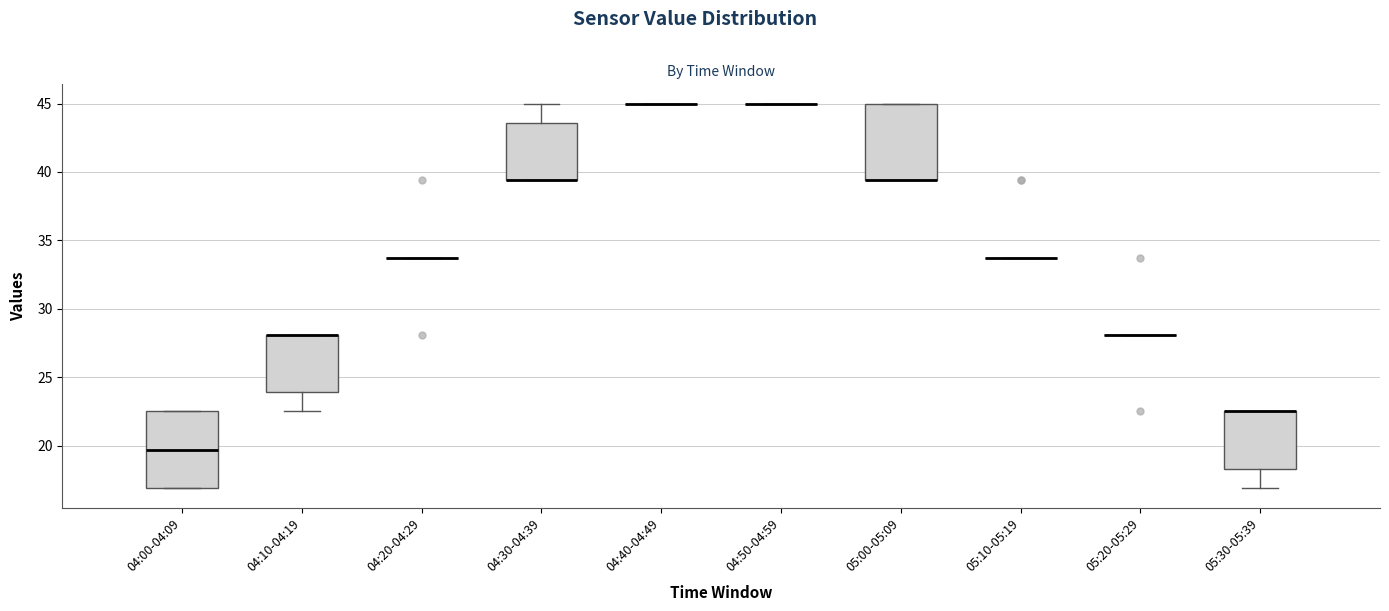

Reading left to right, read every box against the y-axis: the position of its median line, the range the box covers, and the ends of its whiskers. The values are not printed on the chart, so give them approximately, as read against the axis.

04:00-04:09: median 19.5, box 17.0 to 22.5, whiskers 17.0 to 22.5
04:10-04:19: median 28.0 (drawn on the box's upper edge), box 24.0 to 28.0, whiskers 22.5 to 28.0
04:20-04:29: box collapsed to a line at 34.0, whiskers 34.0 to 34.0
04:30-04:39: median 39.5 (drawn on the box's lower edge), box 39.5 to 43.5, whiskers 39.5 to 45.0
04:40-04:49: box collapsed to a line at 45.0, whiskers 45.0 to 45.0
04:50-04:59: box collapsed to a line at 45.0, whiskers 45.0 to 45.0
05:00-05:09: median 39.5 (drawn on the box's lower edge), box 39.5 to 45.0, whiskers 39.5 to 45.0
05:10-05:19: box collapsed to a line at 34.0, whiskers 34.0 to 34.0
05:20-05:29: box collapsed to a line at 28.0, whiskers 28.0 to 28.0
05:30-05:39: median 22.5 (drawn on the box's upper edge), box 18.5 to 22.5, whiskers 17.0 to 22.5